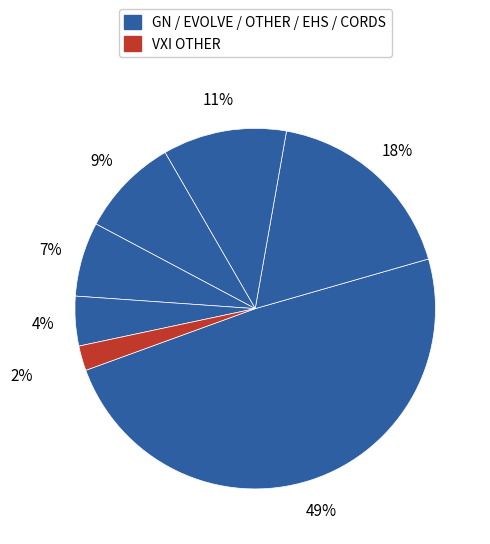

How many segments does this pie chart have?

7